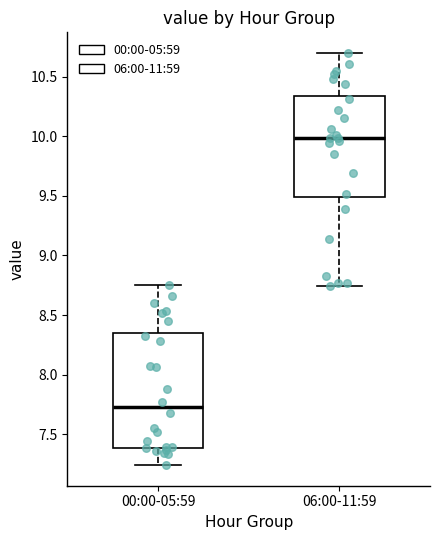

Reading left to right, transcribe this box plot: for each box, give where its median line is, the range the box spans, and where its two whiskers end, as read against the y-axis. The values are not printed on the chart, so give them approximately, as read against the axis.

00:00-05:59: median 7.75, box 7.40 to 8.35, whiskers 7.25 to 8.75
06:00-11:59: median 10.00, box 9.50 to 10.35, whiskers 8.75 to 10.70